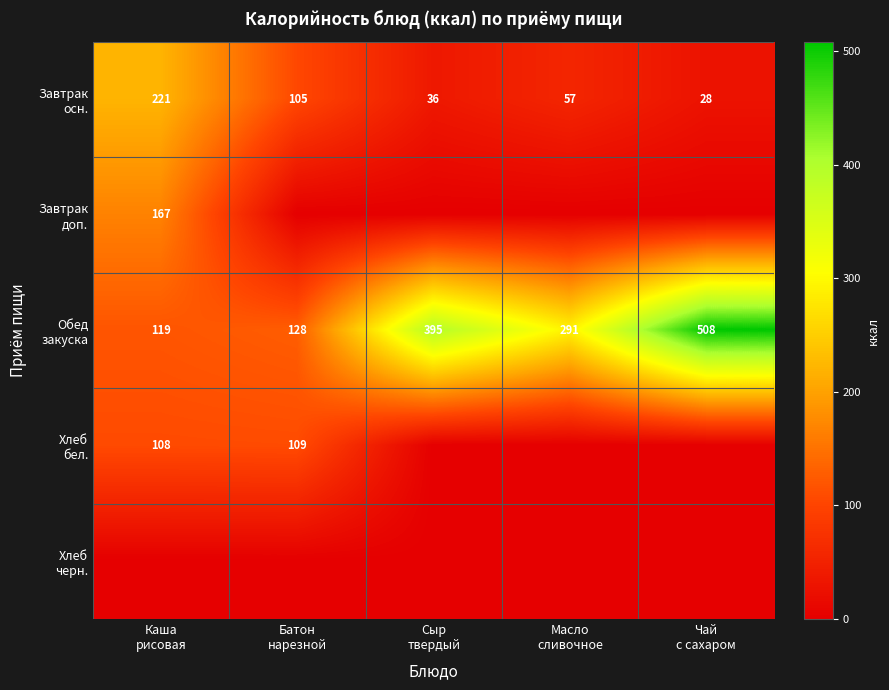

Which category has the highest value in the Хлеб черн. series?

Каша рисовая